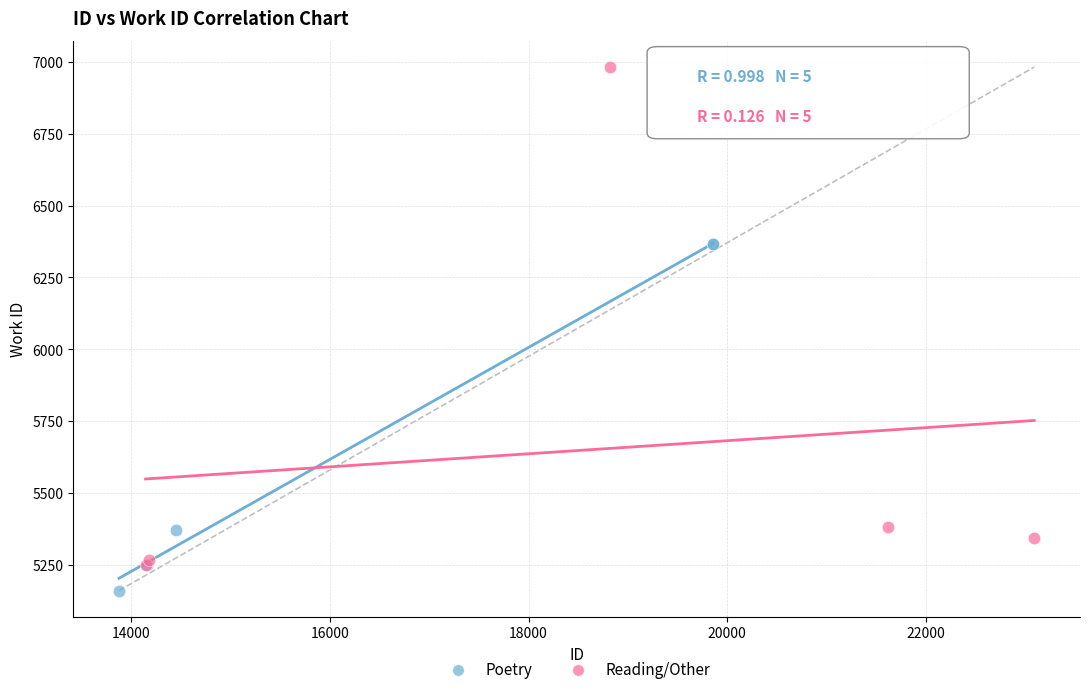

Which series has the widest spread of Y values?

Reading/Other